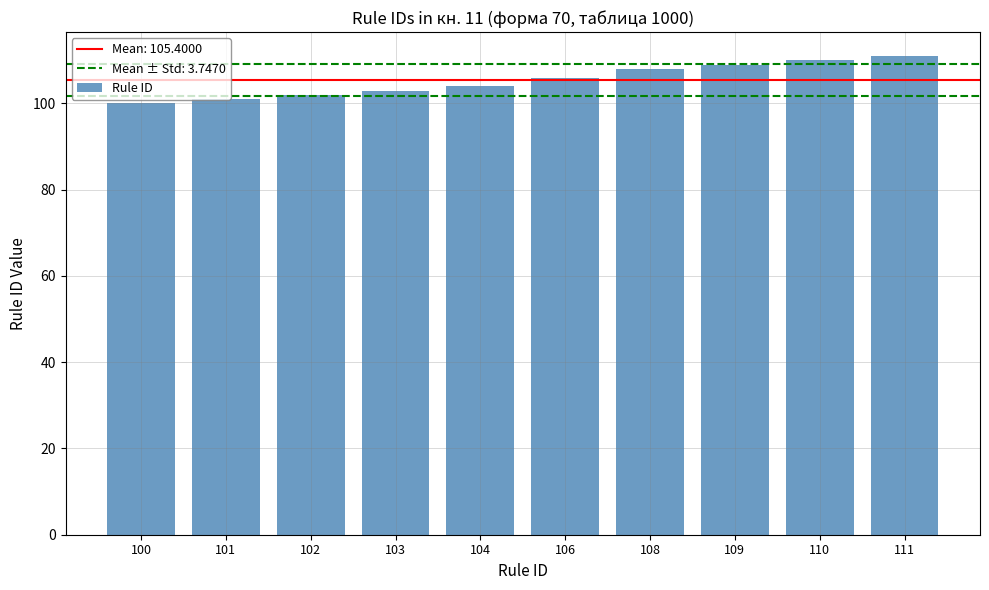

What is the minimum value shown in the chart?

100